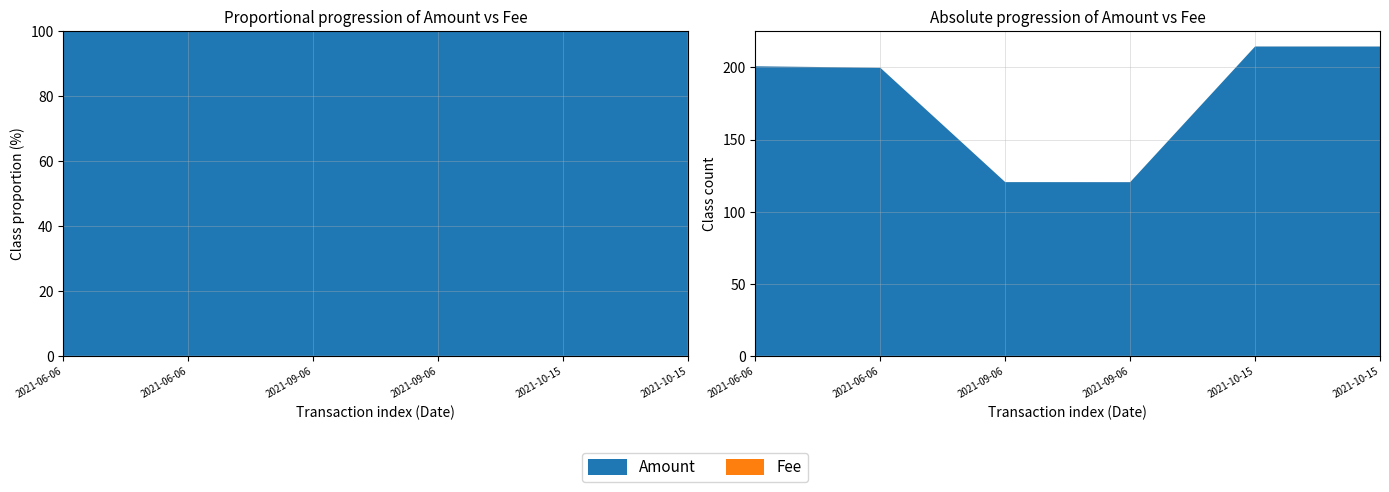

Reading left to right, extract all data points from this chart.

Amount: 2021-06-06 17:00:00=200.8	2021-06-06 17:45:00=199.8	2021-09-06 17:39:00=120.5	2021-09-06 19:30:00=120.5	2021-10-15 03:51:00=214.5	2021-10-15 04:06:00=214.5
Fee: 2021-06-06 17:00:00=0.0	2021-06-06 17:45:00=0.0	2021-09-06 17:39:00=0.0	2021-09-06 19:30:00=0.0	2021-10-15 03:51:00=0.0	2021-10-15 04:06:00=0.0